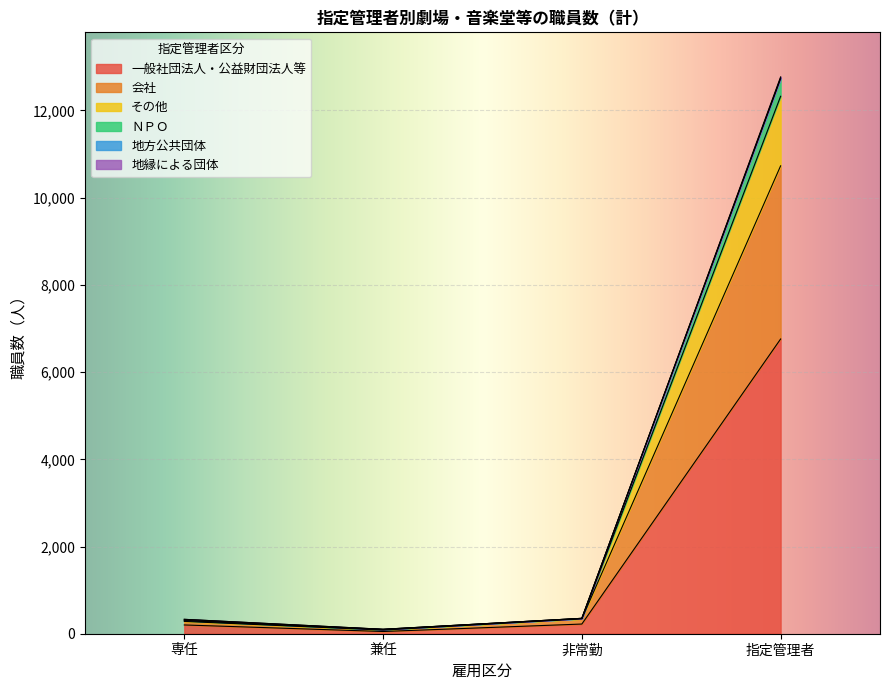

True or false: 会社 has a value of 30 at 兼任.

False